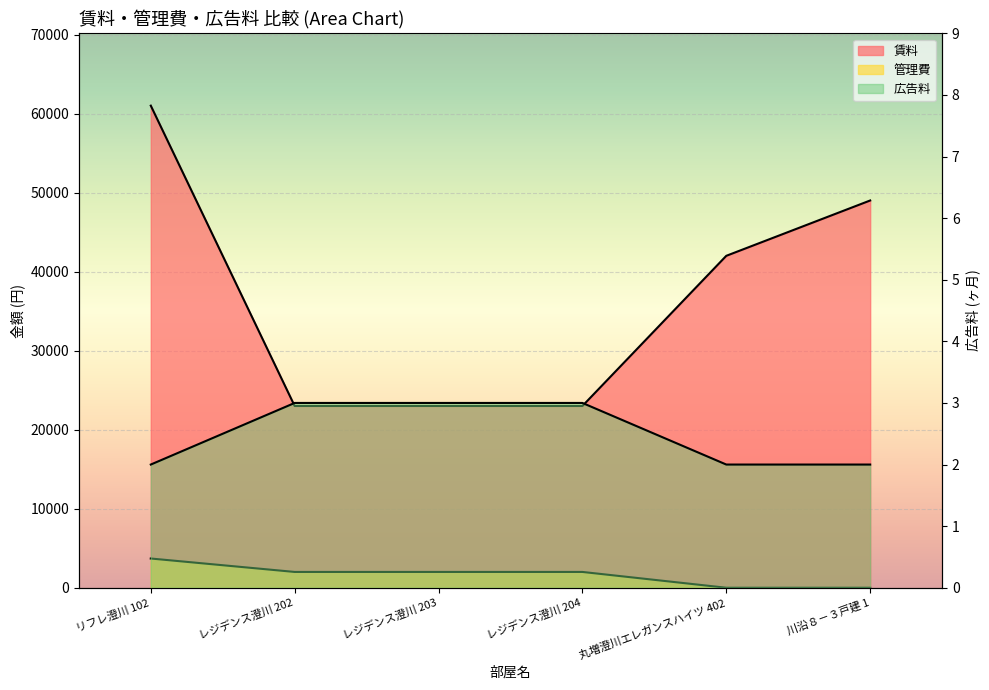

Rank the categories by 賃料 value from highest to lowest.

リフレ澄川 102, 川沿８－３戸建 1, 丸増澄川エレガンスハイツ 402, レジデンス澄川 202, レジデンス澄川 203, レジデンス澄川 204